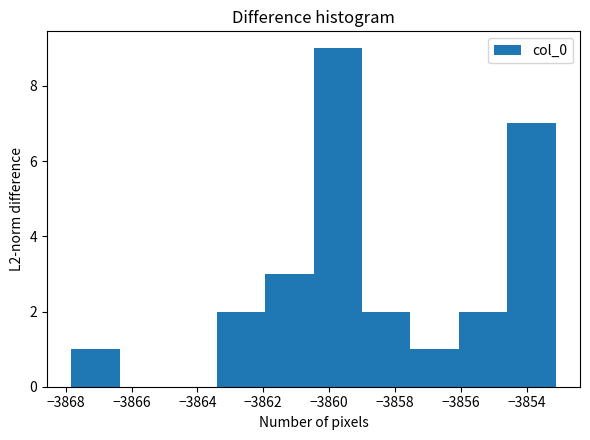

What is the height of the bar covering -3859.0 to -3857.6 on the x-axis? Neither the bar edges nor the heights are printed on the chart, so give them approximately, as read against the axes.

2